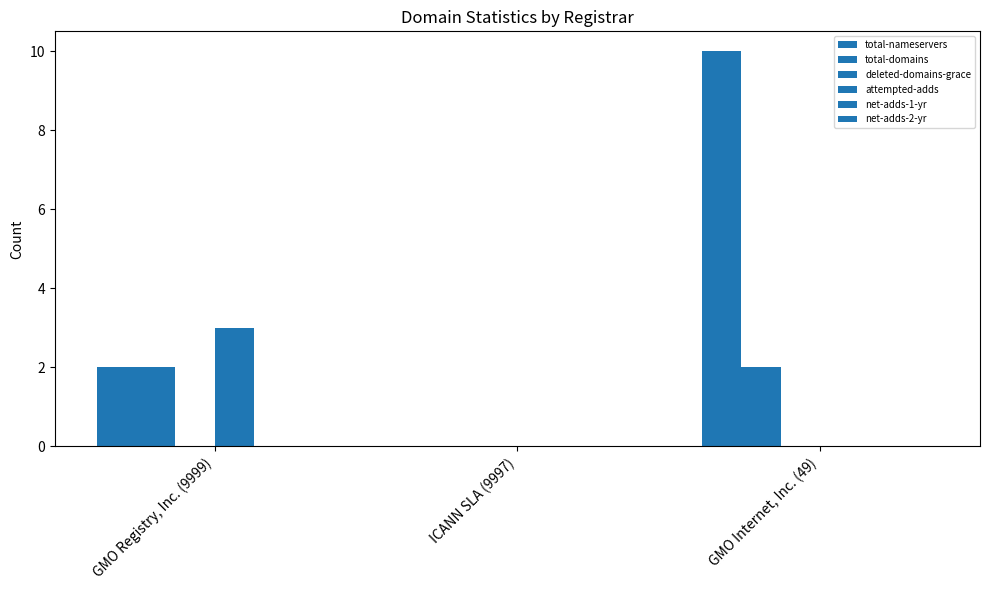

At how many categories does at least one series exceed 9?

1